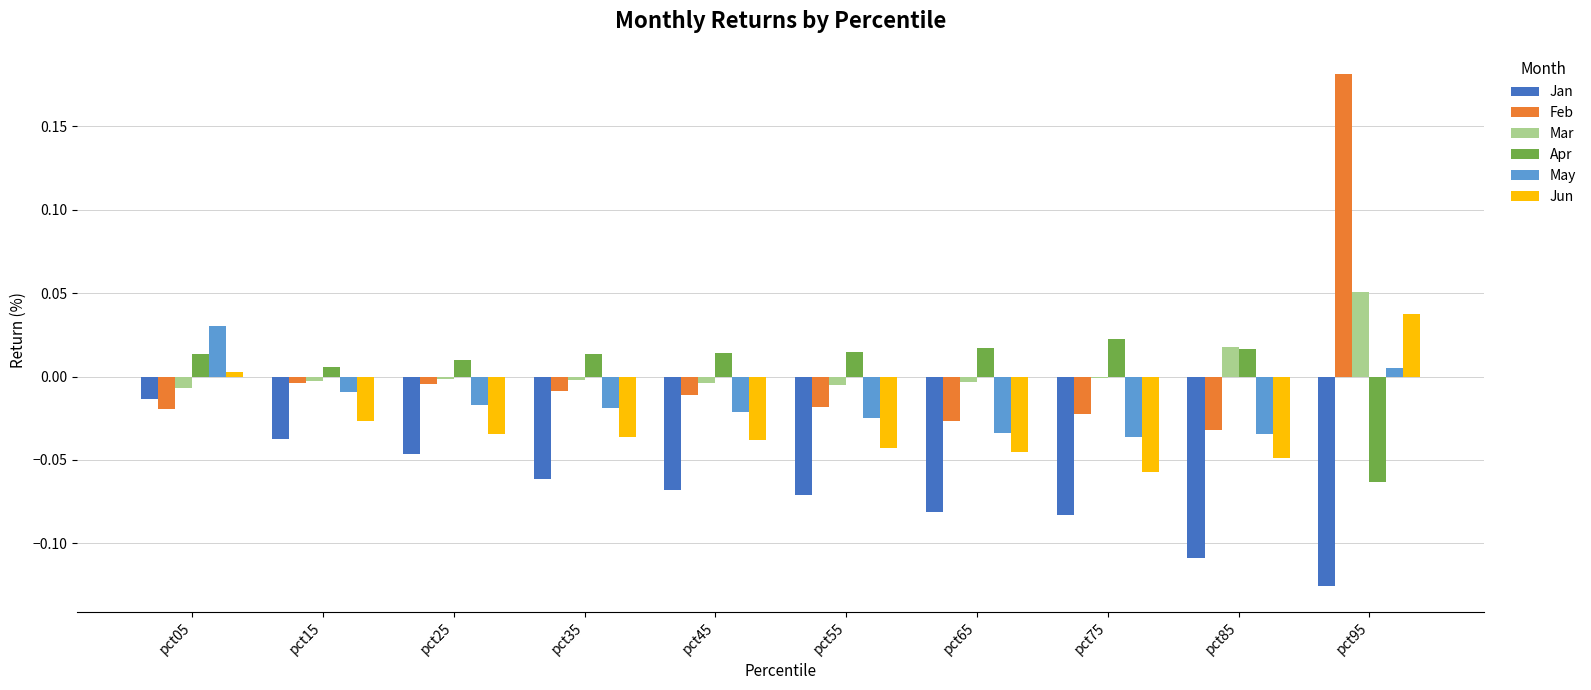

Which category has the highest value in the May series?

pct05